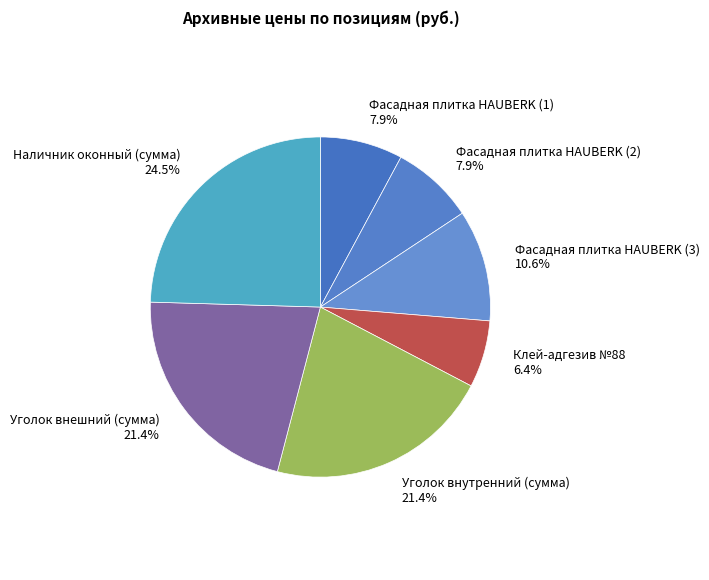

Combined, what portion of the pie is Клей-адгезив №88 6.4% and Уголок внутренний (сумма) 21.4%?

27.8%